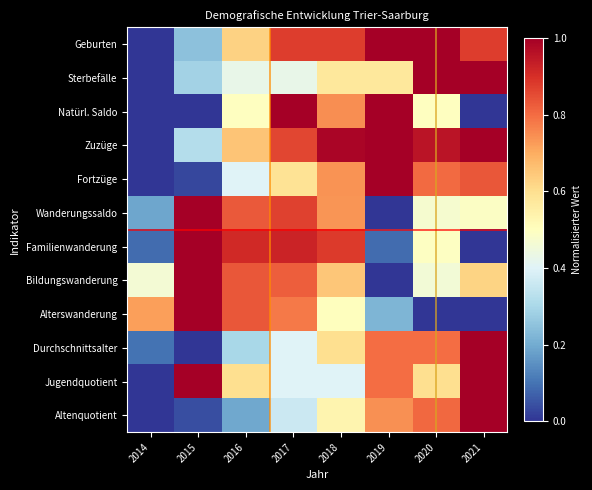

At how many categories does at least one series exceed 0?

8